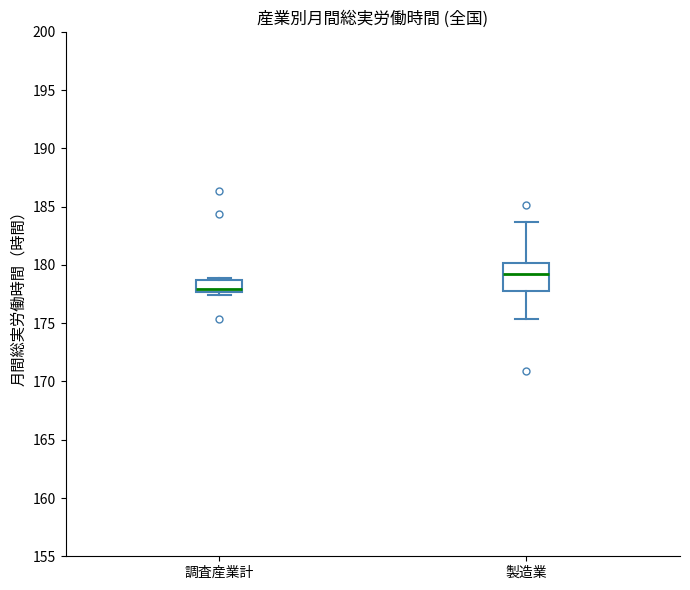

Reading left to right, read every box against the y-axis: the position of its median line, the range the box covers, and the ends of its whiskers. The values are not printed on the chart, so give them approximately, as read against the axis.

調査産業計: median 178.0, box 177.5 to 178.5, whiskers 177.5 (just below the box's lower edge) to 179.0
製造業: median 179.5, box 177.5 to 180.0, whiskers 175.5 to 183.5